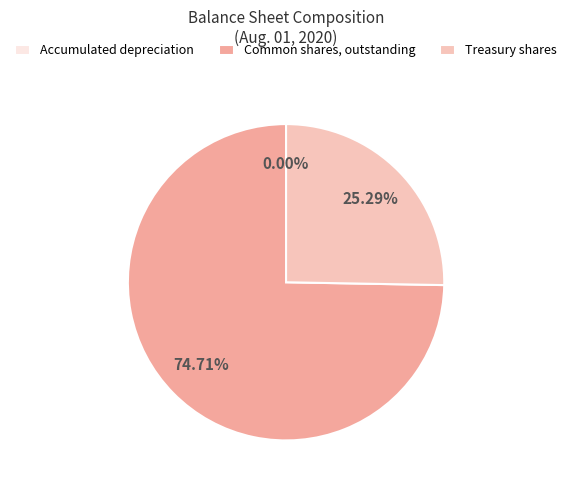

Is there any slice that represents more than half of the pie?

Yes